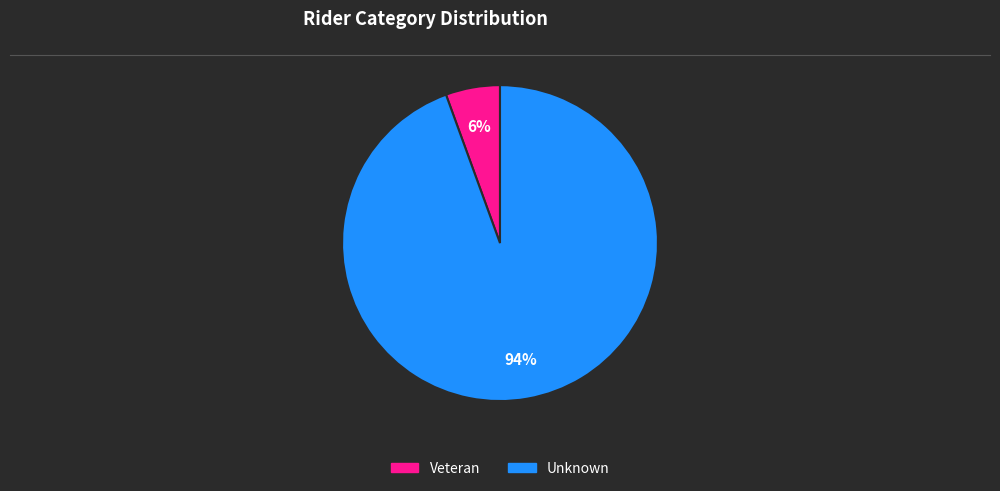

How many slices are in this pie chart?

2